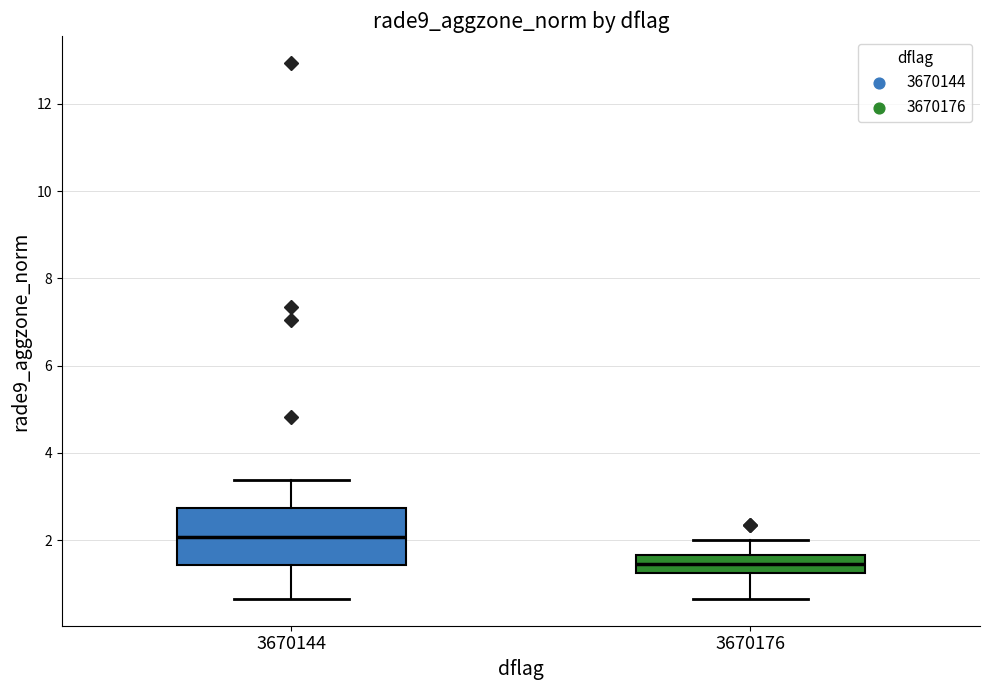

Reading left to right, read every box against the y-axis: the position of its median line, the range the box covers, and the ends of its whiskers. The values are not printed on the chart, so give them approximately, as read against the axis.

3670144: median 2.0, box 1.4 to 2.8, whiskers 0.6 to 3.4
3670176: median 1.4, box 1.2 to 1.6, whiskers 0.6 to 2.0